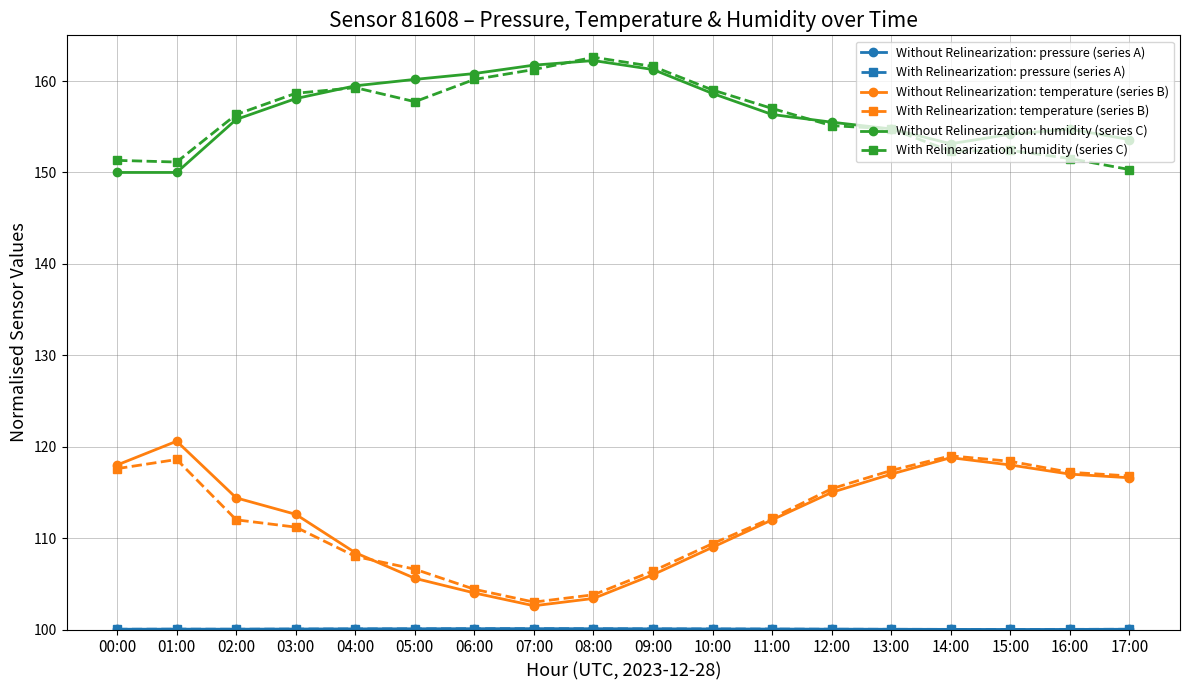

What is the approximate value of With Relinearization: humidity (series C) at 01:00?

151.1